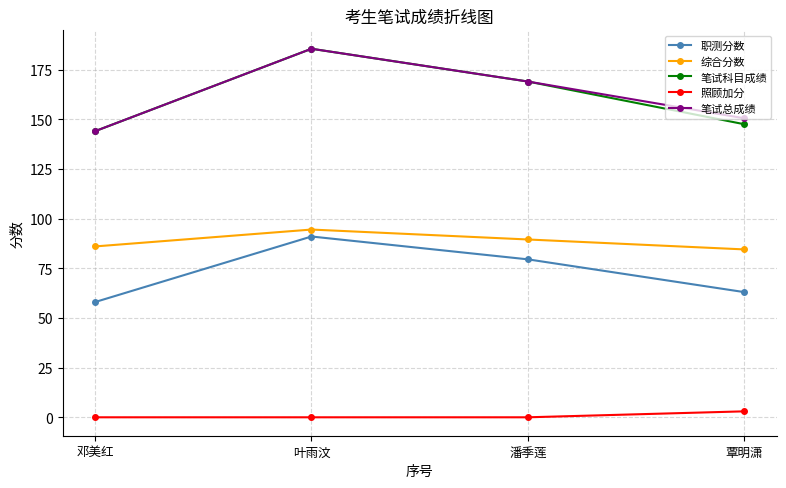

What is the difference between the highest and lowest values at 叶雨汶?

185.5